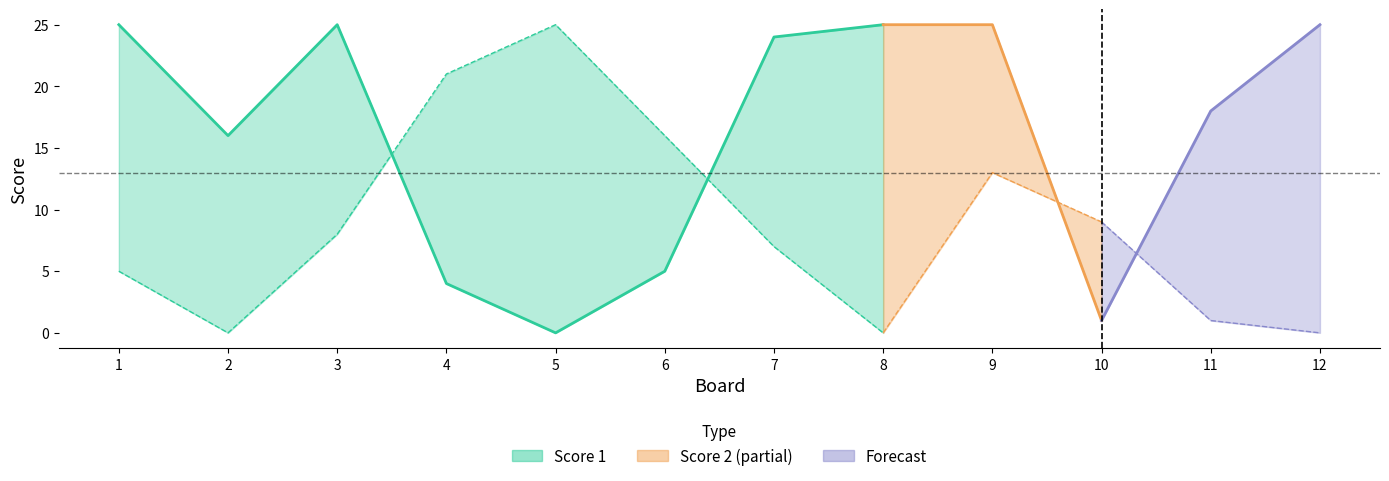

What is the difference between the Score 1 values at 2 and 3?

9